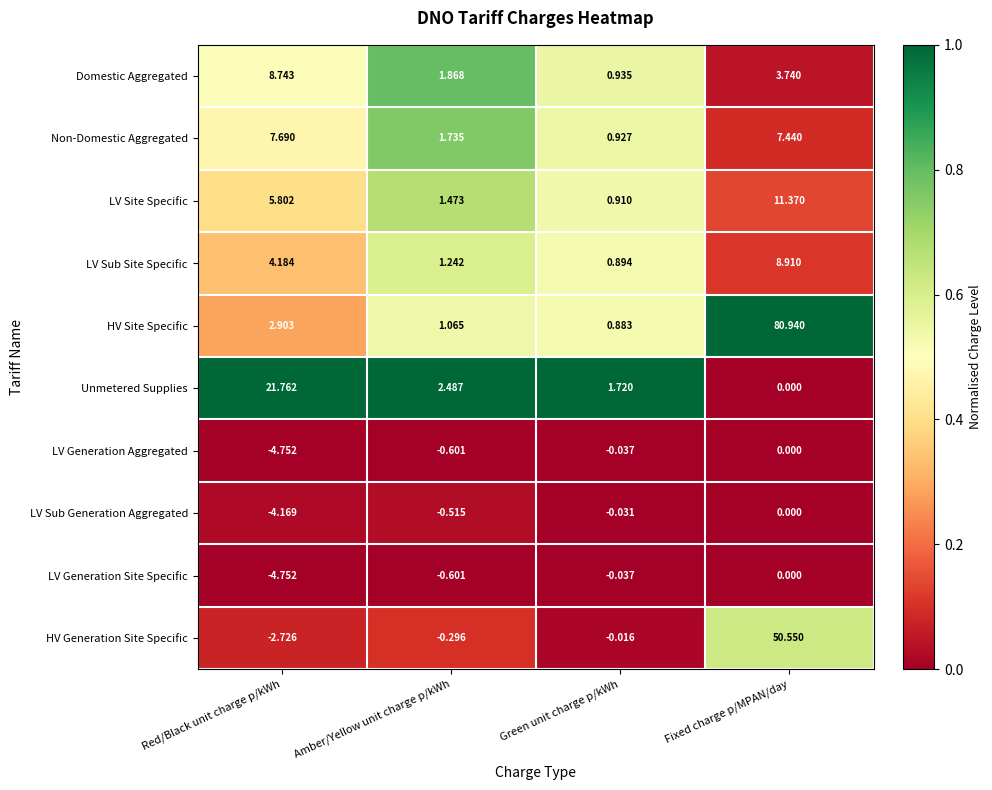

Which category has the highest value in the Unmetered Supplies series?

Red/Black unit charge p/kWh